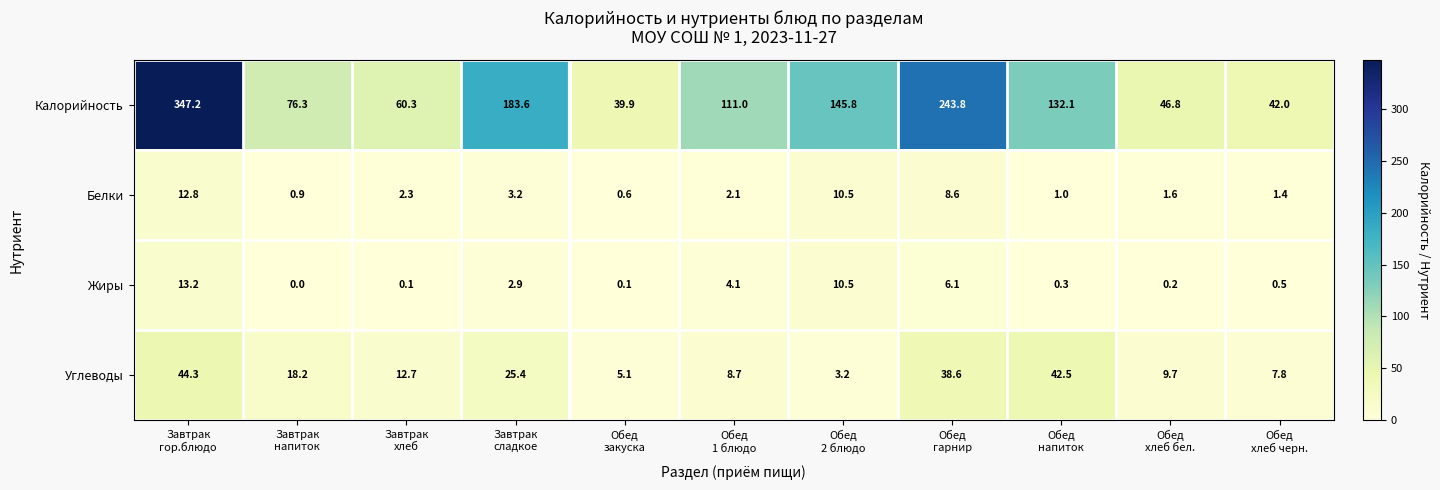

Between Завтрак
сладкое and Обед
напиток, which series saw the biggest shift?

Калорийность